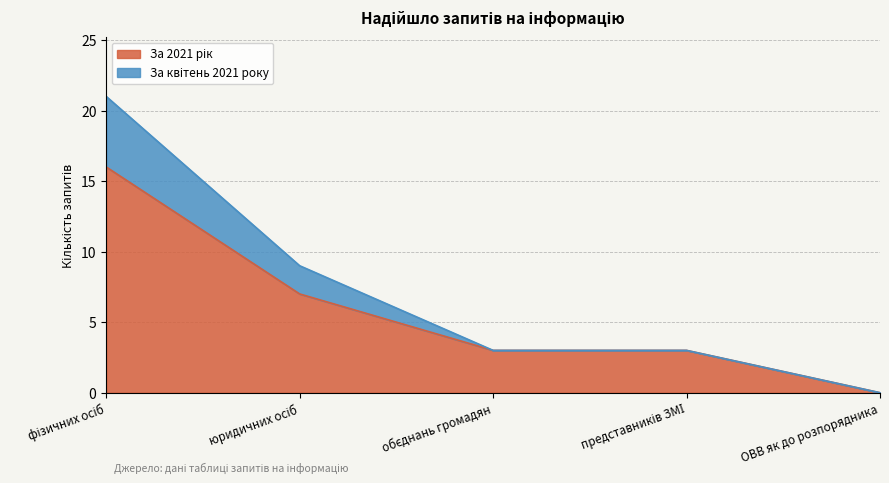

Reading left to right, transcribe all the data shown in this chart.

За 2021 рік: 16	7	3	3	0
За квітень 2021 року: 21	9	3	3	0